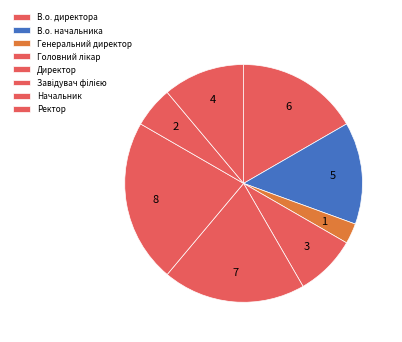

The Начальник slice represents 1% of the pie. True or false?

False